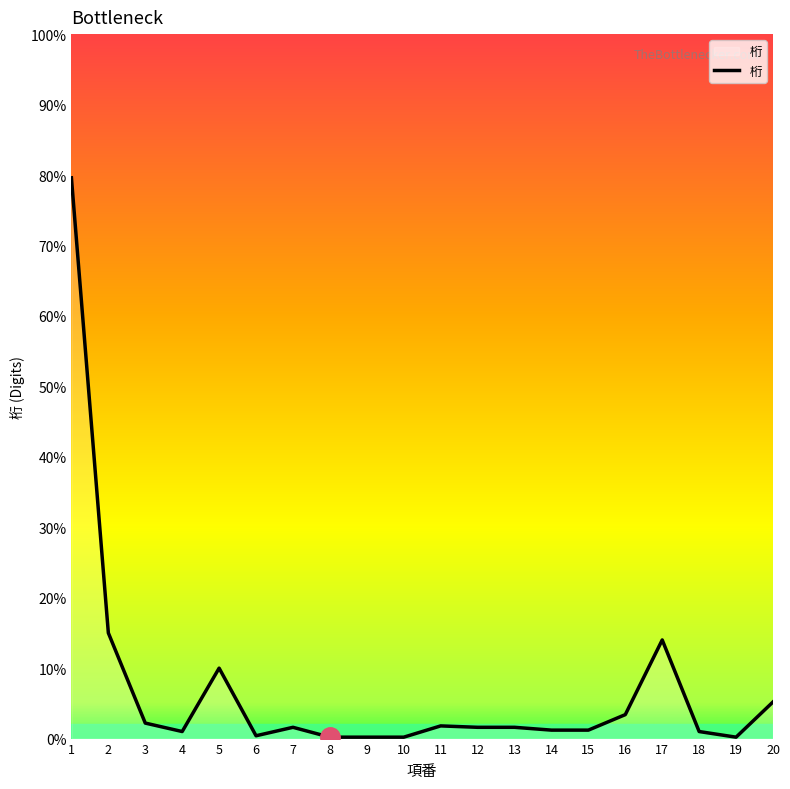

Does the chart have visible grid lines?

No